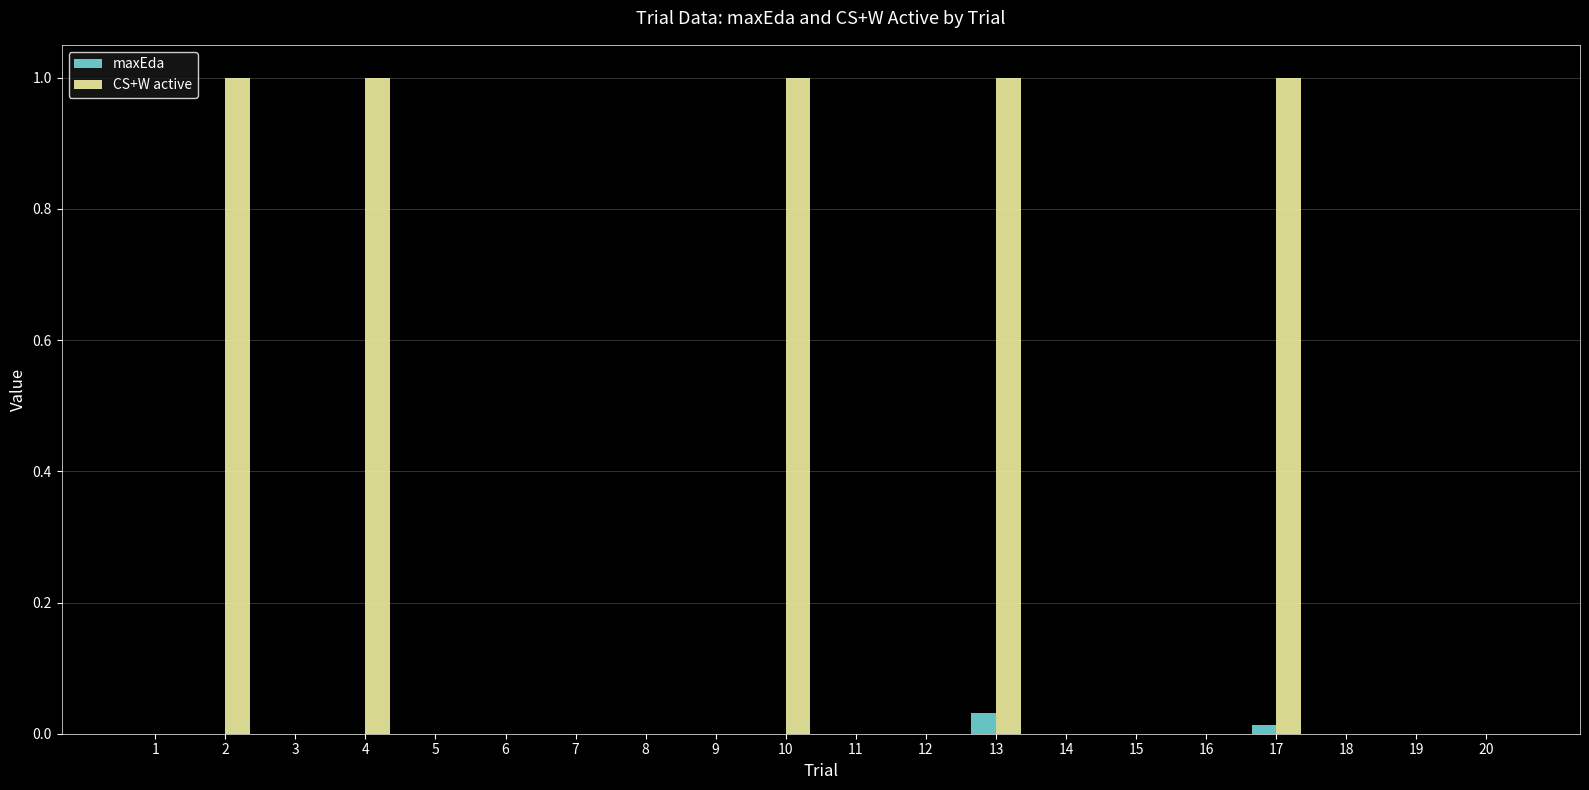

What is the greatest value displayed?

1.0